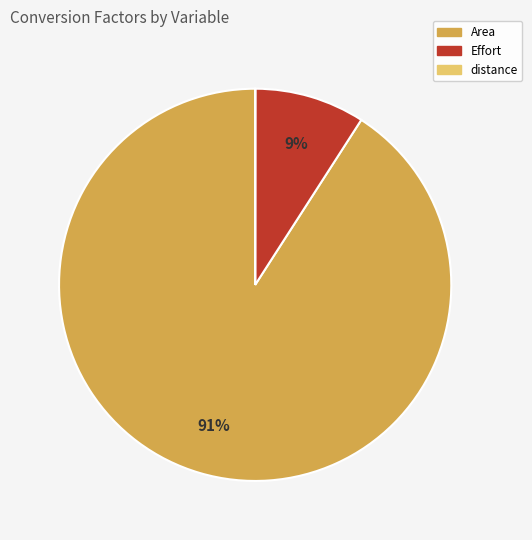

To the nearest percent, what is the difference between the largest and smallest slice percentages?

91%